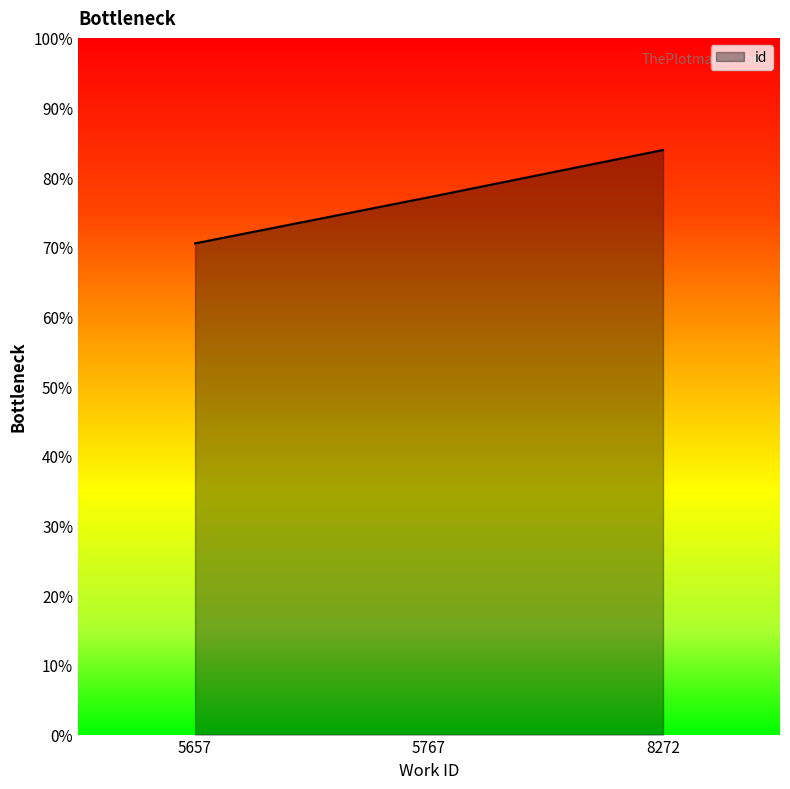

List the labels in order of value, smallest first.

5657, 5767, 8272